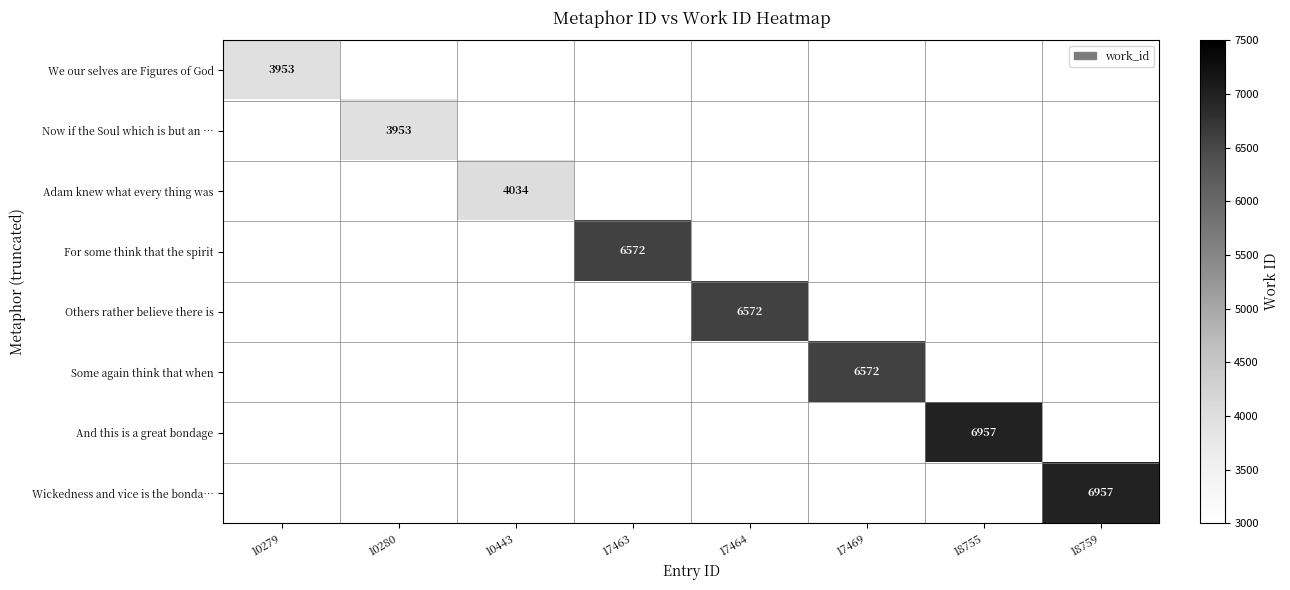

Count the number of data series in this chart.

8